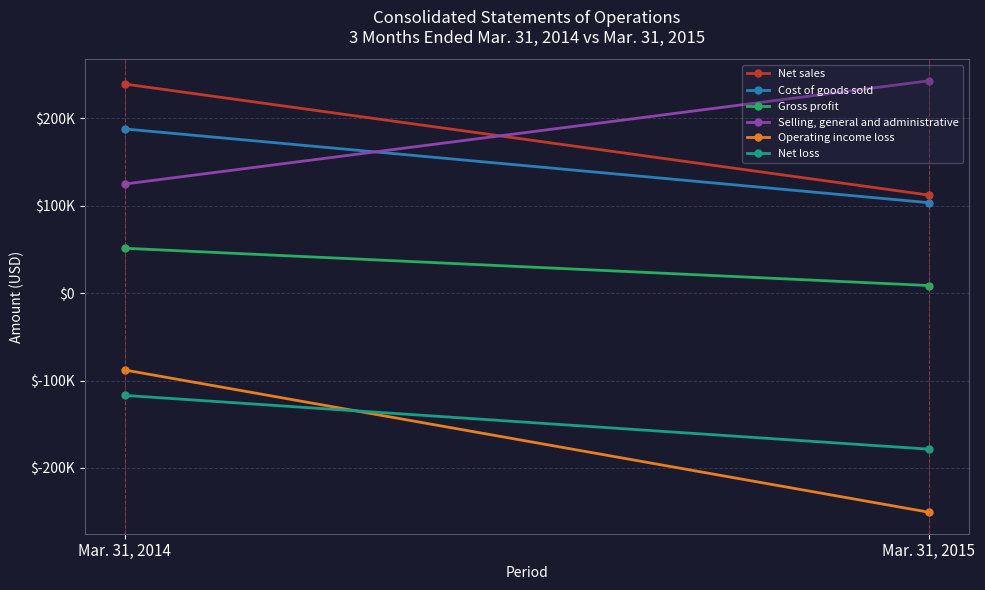

Reading left to right, what are all the values shown in this chart?

Net sales: Mar. 31, 2014=239319	Mar. 31, 2015=112290
Cost of goods sold: Mar. 31, 2014=187944	Mar. 31, 2015=103569
Gross profit: Mar. 31, 2014=51375	Mar. 31, 2015=8721
Selling, general and administrative: Mar. 31, 2014=124889	Mar. 31, 2015=243004
Operating income loss: Mar. 31, 2014=-87948	Mar. 31, 2015=-250674
Net loss: Mar. 31, 2014=-117040	Mar. 31, 2015=-178527